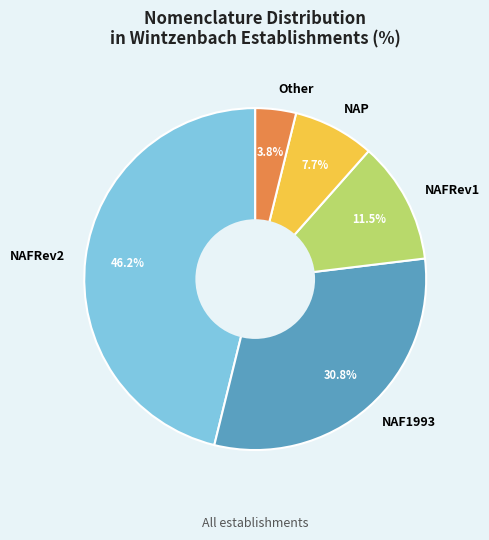

Which has a higher value, NAF1993 or NAFRev1?

NAF1993